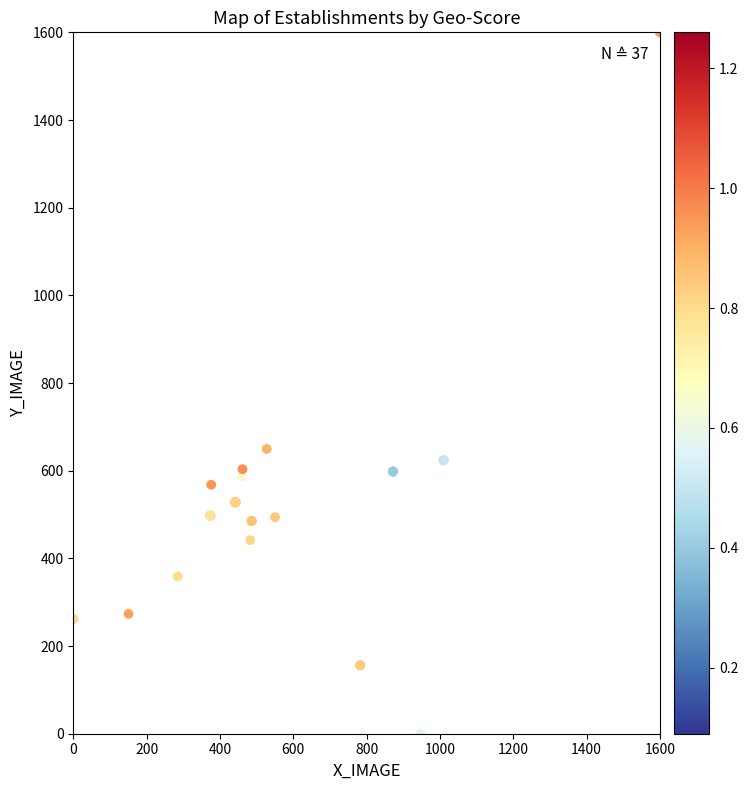

What Y value in the scatter plot is closest to 800?

649.7